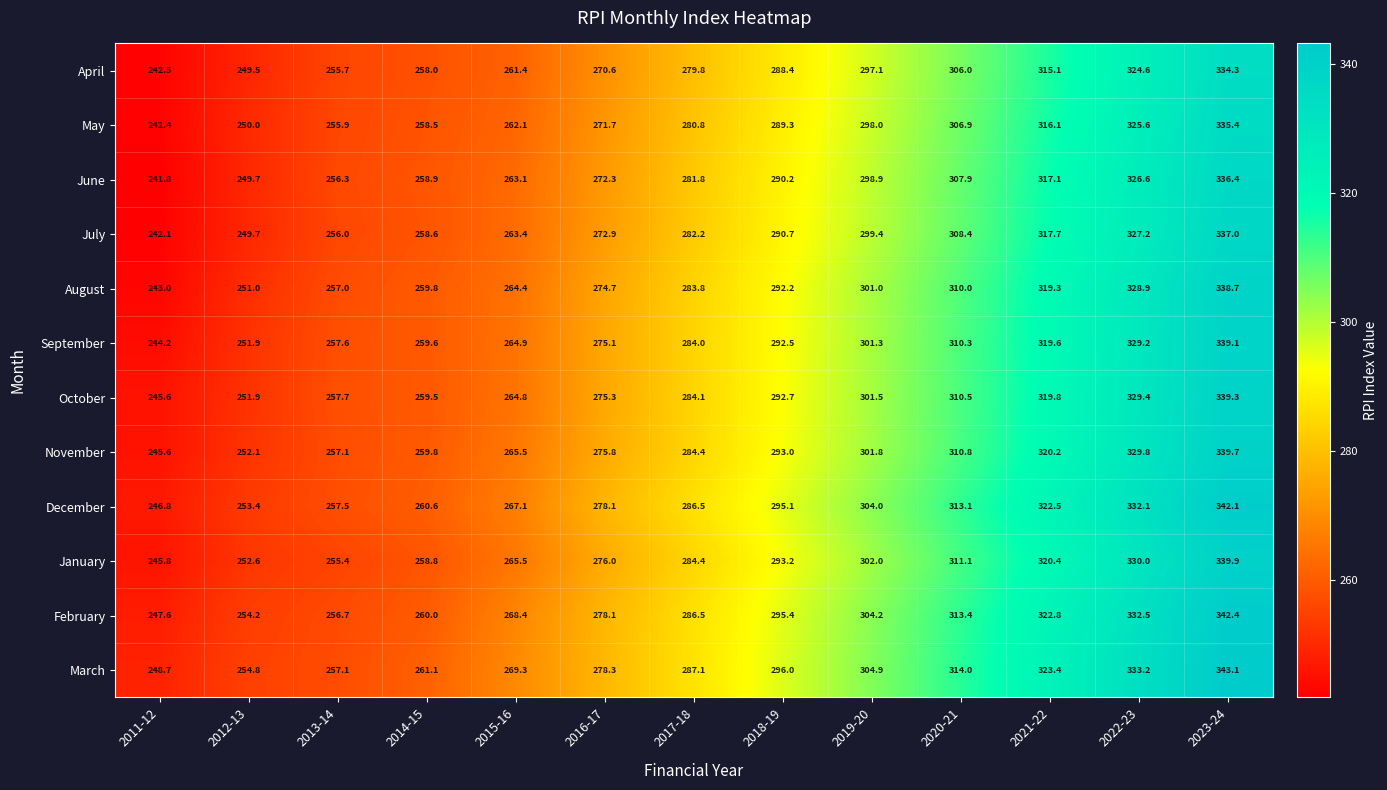

Between 2016-17 and 2020-21, which series saw the biggest shift?

March